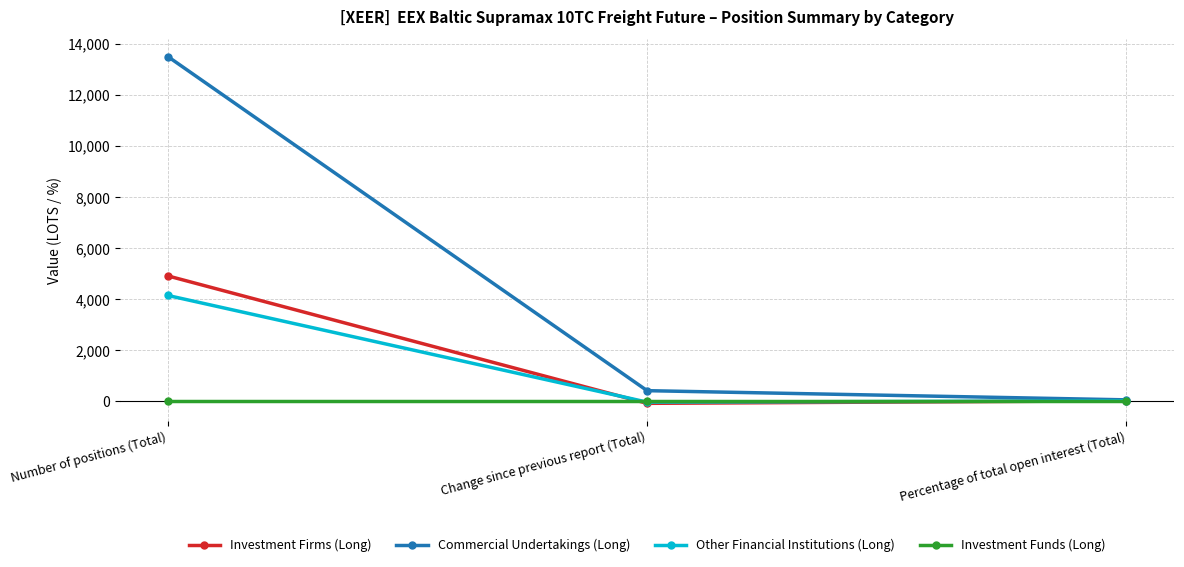

At which label does Other Financial Institutions (Long) reach its peak?

Number of positions (Total)